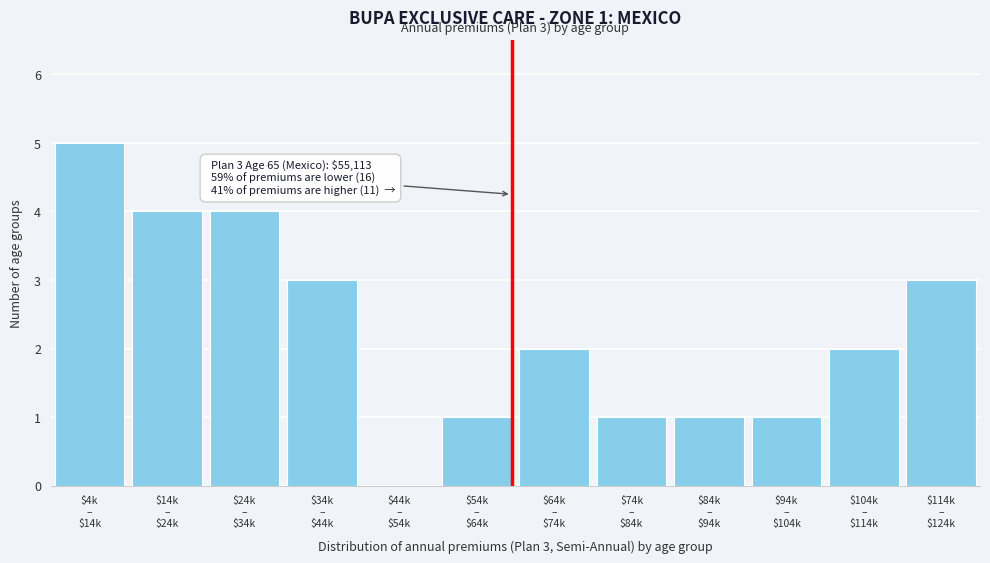

What is the maximum value shown in the chart?

5